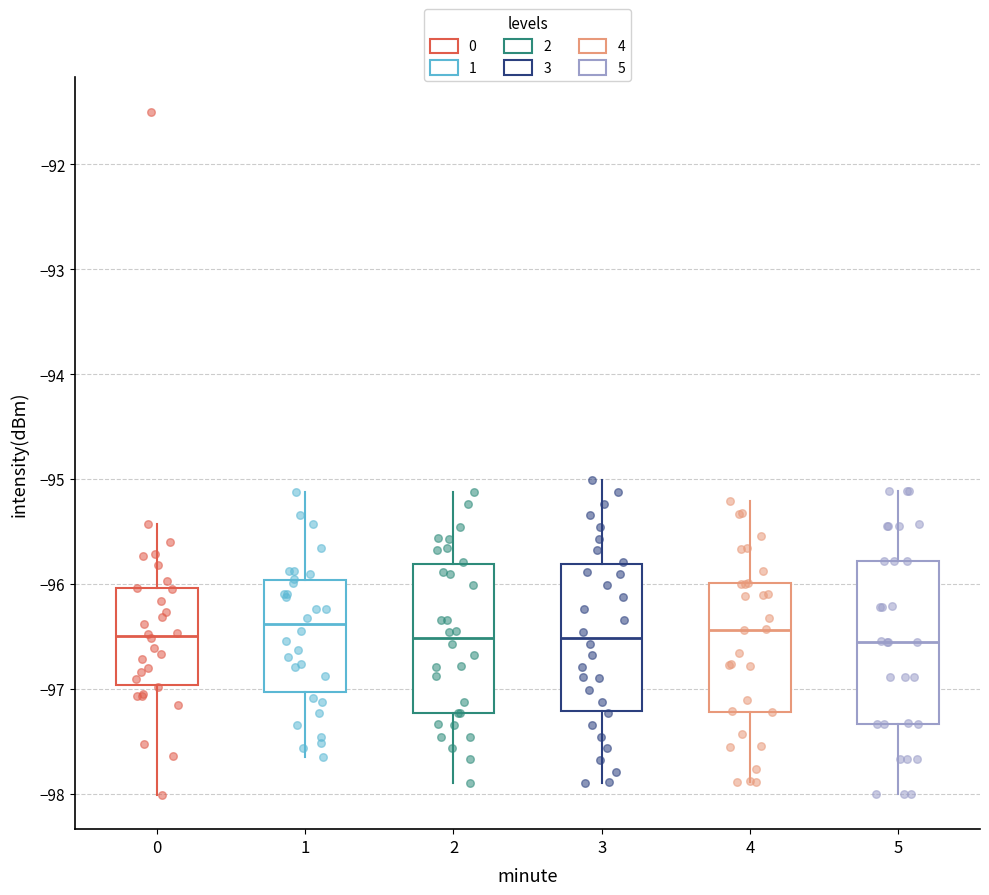

Comparing the boxes themselves (not the whiskers), which one is the tallest?

5